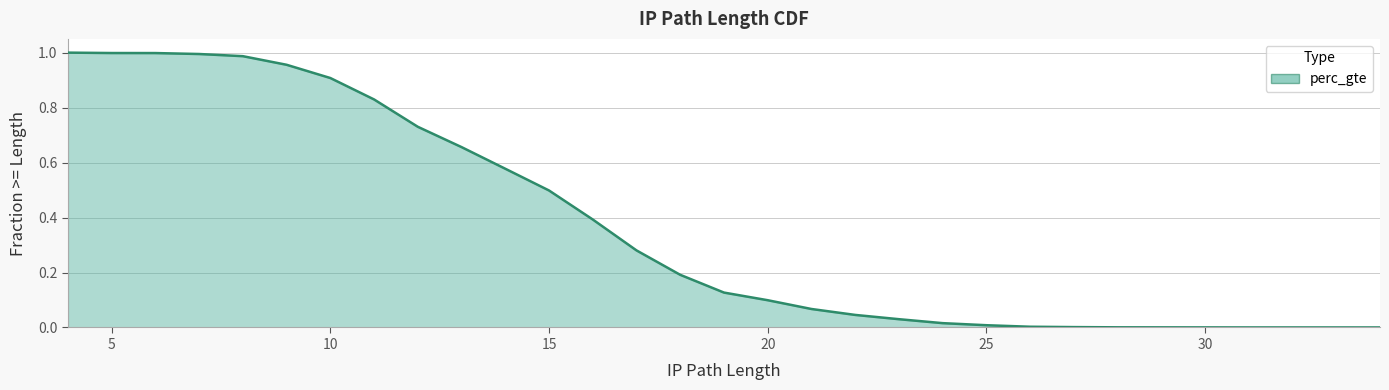

Is it true that the value at 26 is 0.0?

False